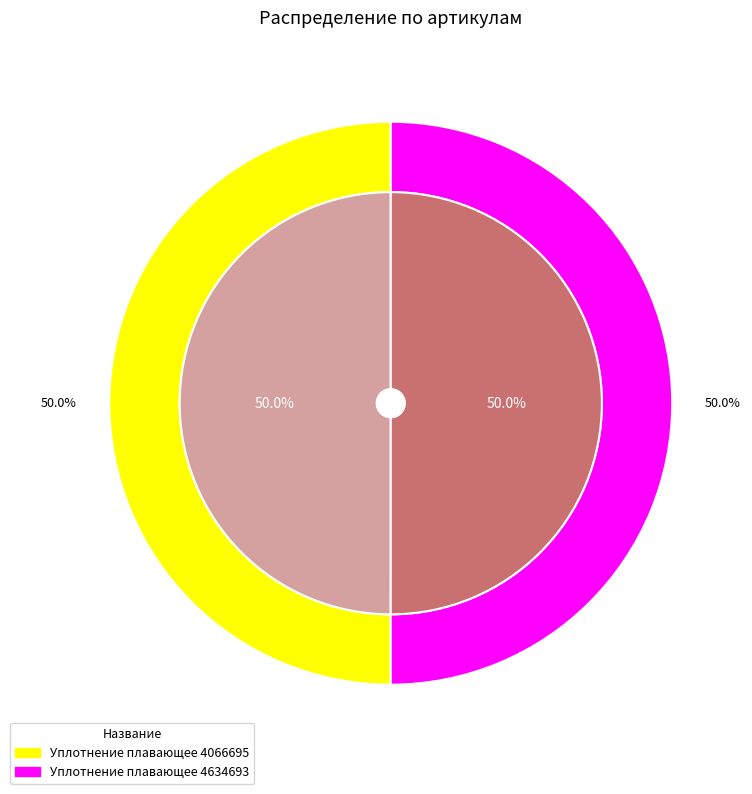

How much of the chart is everything except Уплотнение плавающее 4066695?

50.0%